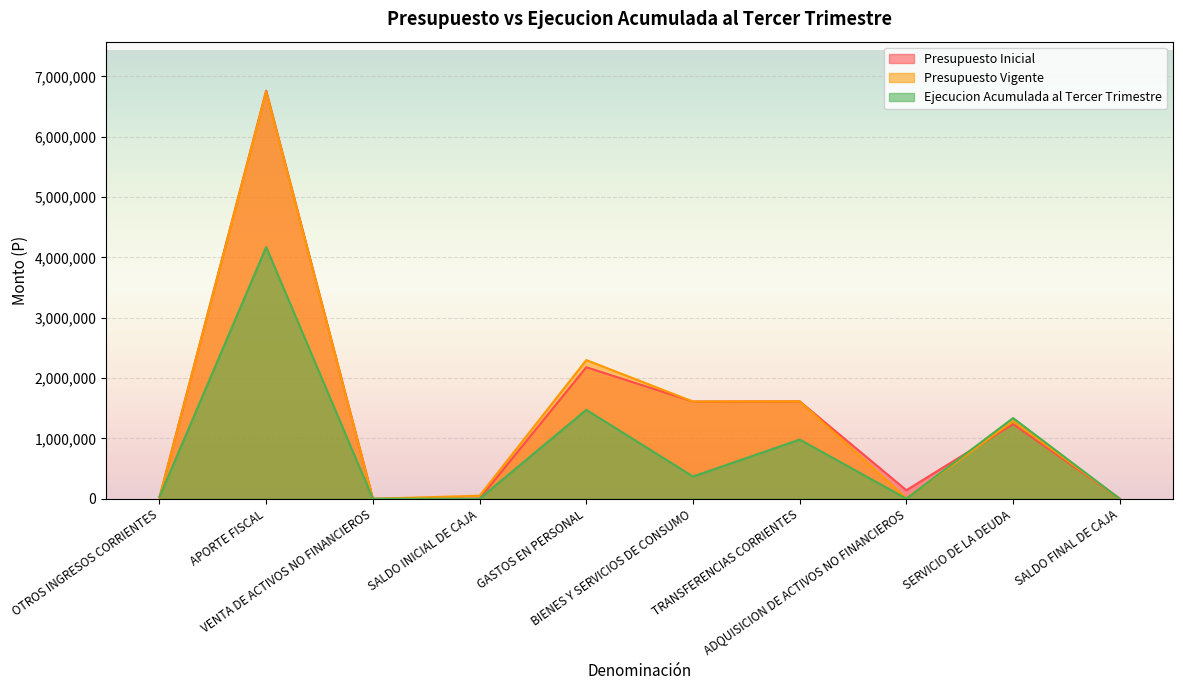

Reading left to right, list all the values displayed in this chart.

Presupuesto Inicial: OTROS INGRESOS CORRIENTES=20560	APORTE FISCAL=6764886	VENTA DE ACTIVOS NO FINANCIEROS=0	SALDO INICIAL DE CAJA=1500	GASTOS EN PERSONAL=2180286	BIENES Y SERVICIOS DE CONSUMO=1611357	TRANSFERENCIAS CORRIENTES=1615039	ADQUISICION DE ACTIVOS NO FINANCIEROS=142015	SERVICIO DE LA DEUDA=1237249	SALDO FINAL DE CAJA=1000
Presupuesto Vigente: OTROS INGRESOS CORRIENTES=20560	APORTE FISCAL=6751394	VENTA DE ACTIVOS NO FINANCIEROS=0	SALDO INICIAL DE CAJA=50656	GASTOS EN PERSONAL=2299130	BIENES Y SERVICIOS DE CONSUMO=1611357	TRANSFERENCIAS CORRIENTES=1615039	ADQUISICION DE ACTIVOS NO FINANCIEROS=9679	SERVICIO DE LA DEUDA=1286405	SALDO FINAL DE CAJA=1000
Ejecucion Acumulada al Tercer Trimestre: OTROS INGRESOS CORRIENTES=30136	APORTE FISCAL=4171308	VENTA DE ACTIVOS NO FINANCIEROS=664	SALDO INICIAL DE CAJA=0	GASTOS EN PERSONAL=1474198	BIENES Y SERVICIOS DE CONSUMO=369161	TRANSFERENCIAS CORRIENTES=981299	ADQUISICION DE ACTIVOS NO FINANCIEROS=2169	SERVICIO DE LA DEUDA=1337898	SALDO FINAL DE CAJA=0